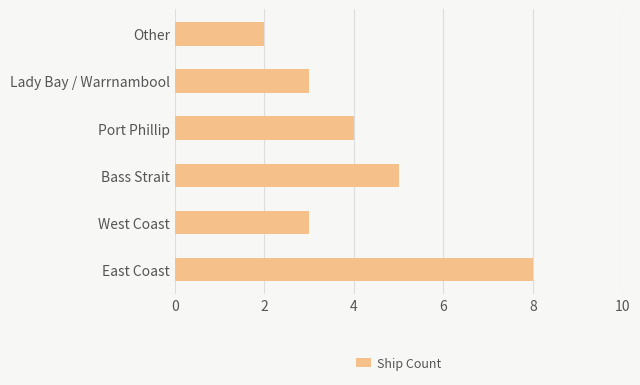

Is it true that the value at Port Phillip is 4?

True